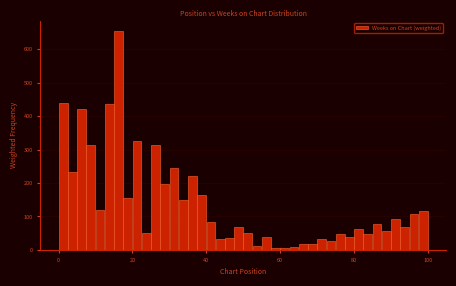

Around what value on the x-axis is the tallest bar? Give the approximate position of its centre, as read against the axis.

16